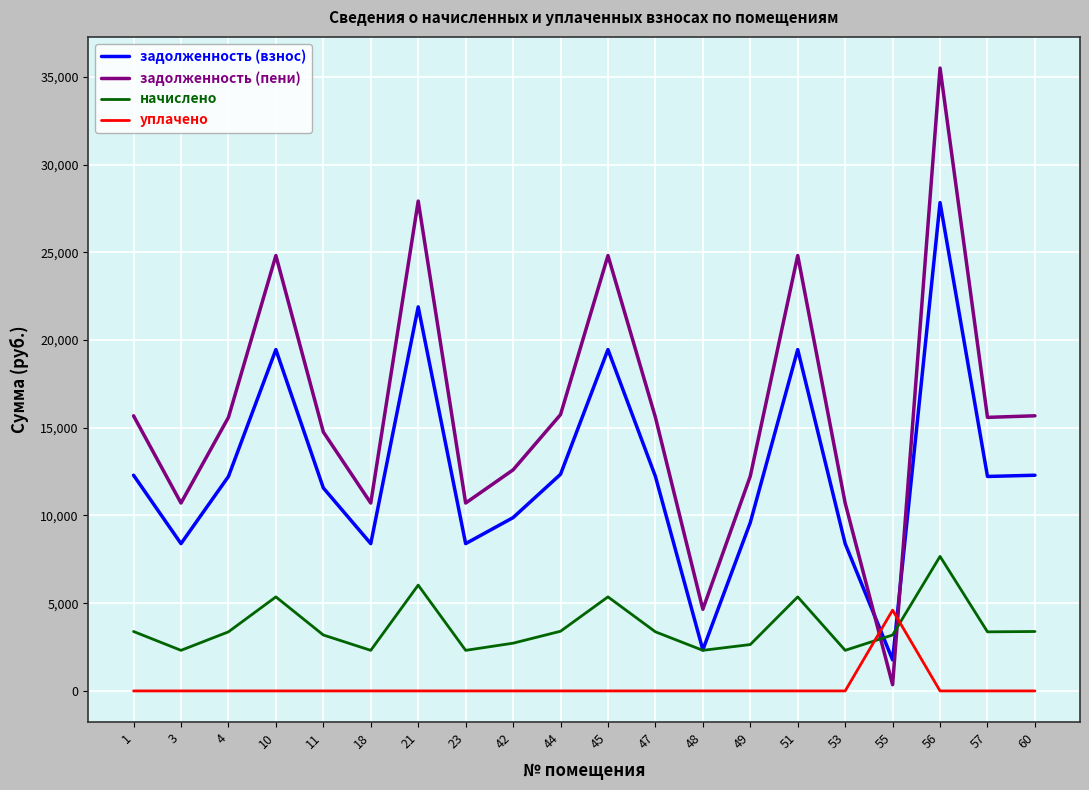

How many lines are shown in the chart?

4